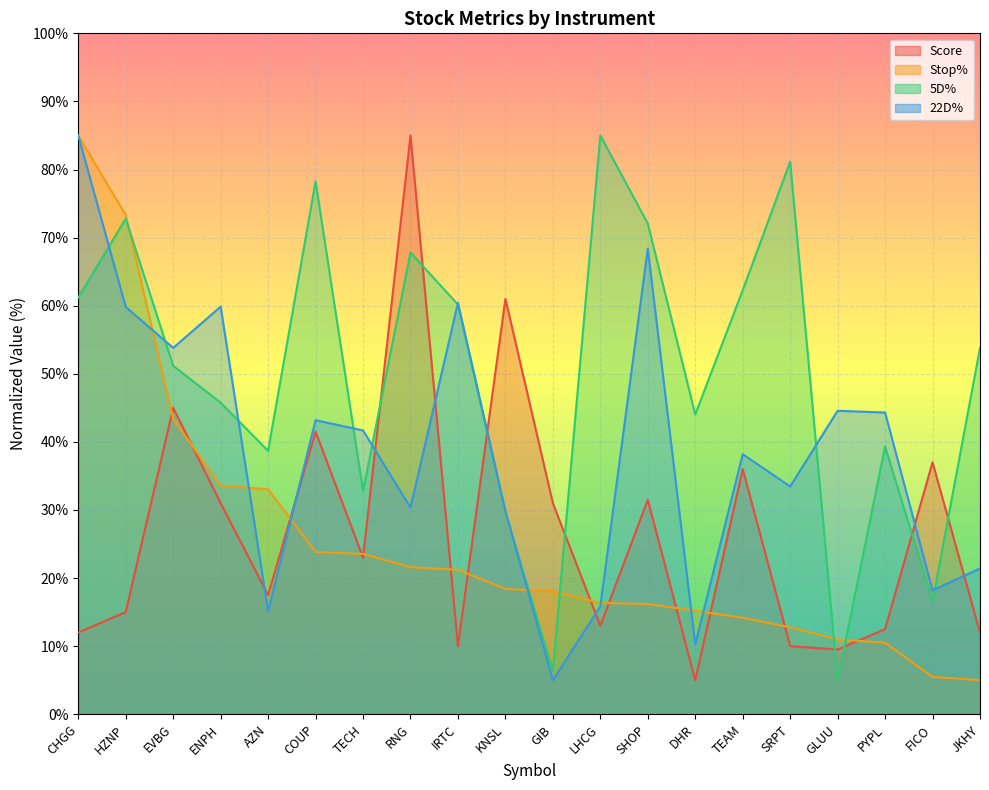

What is the highest value of the 5D% series?

85.0